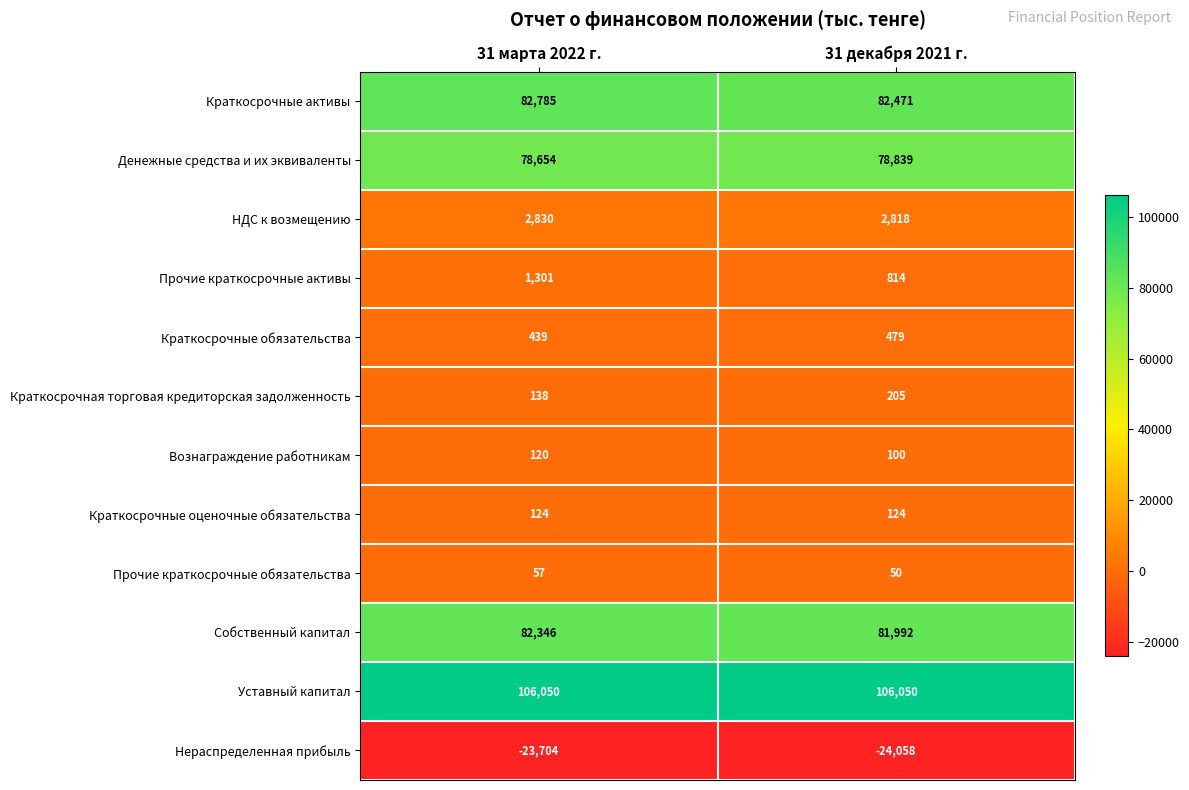

The value of Краткосрочные обязательства at 31 декабря 2021 г. is 479. True or false?

True